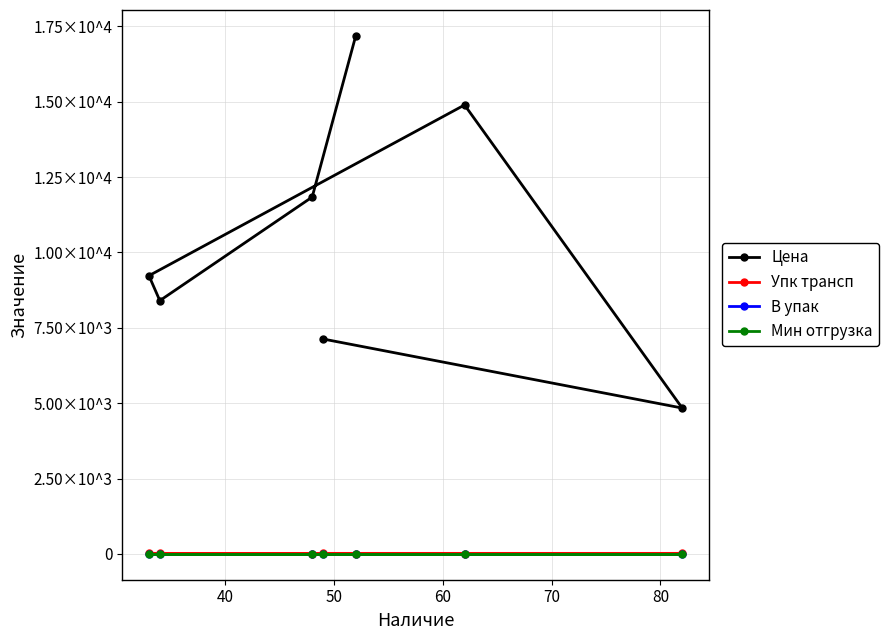

What is the lowest value of the Упк трансп series?

9.0